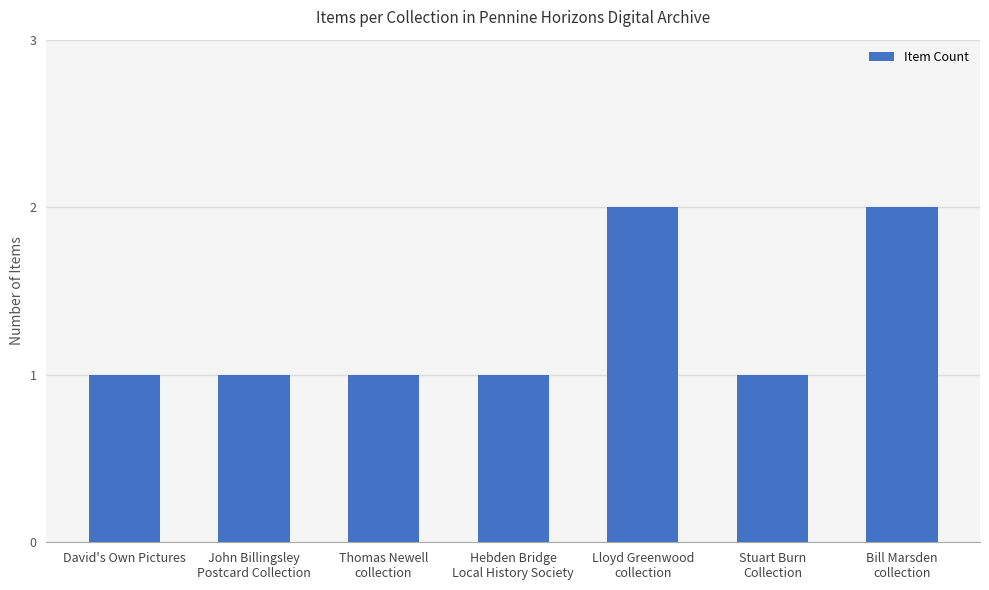

What is the value of the 6th bar from the left?

1